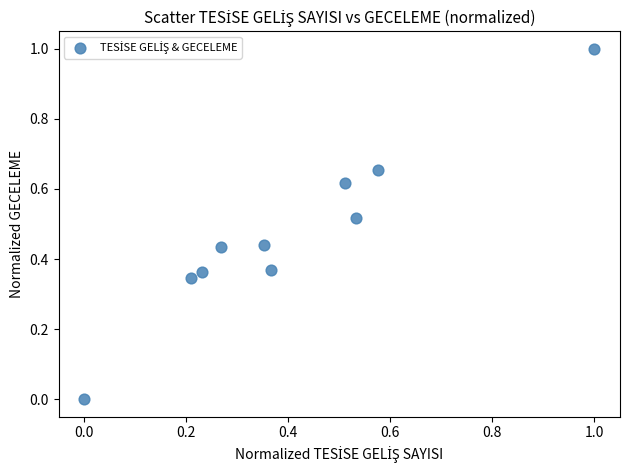

What is the range of Y values (max minus min)?

1.0